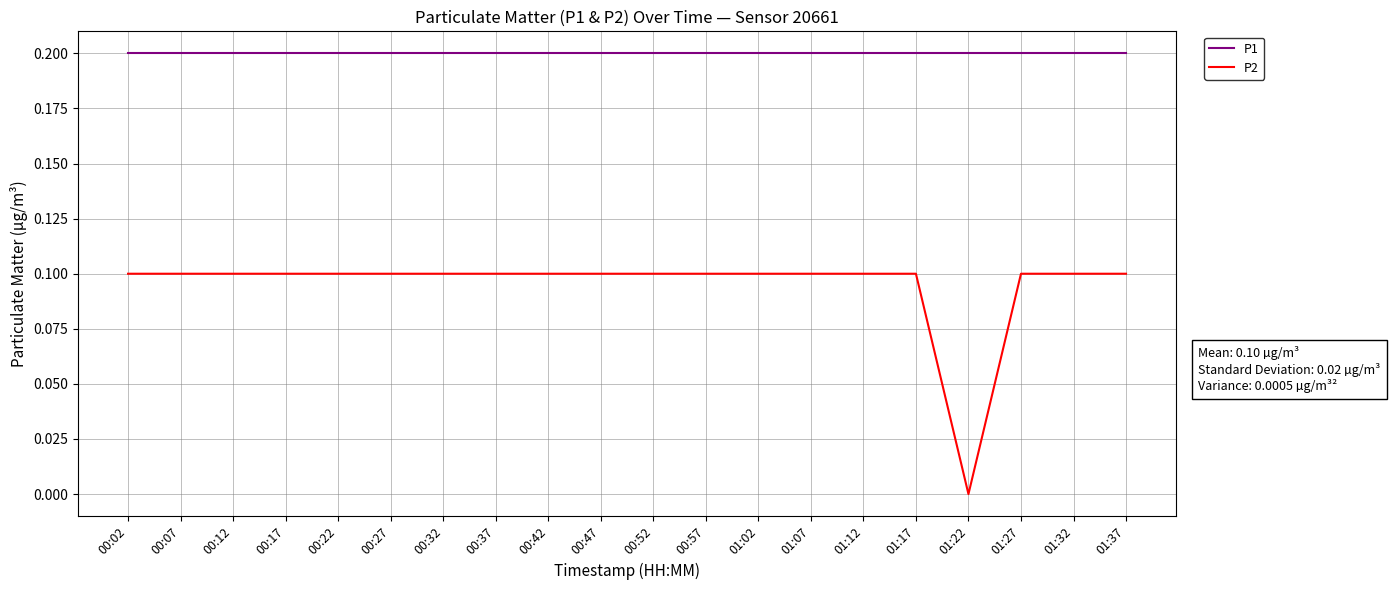

What is the total value across all series at 00:07?

0.3